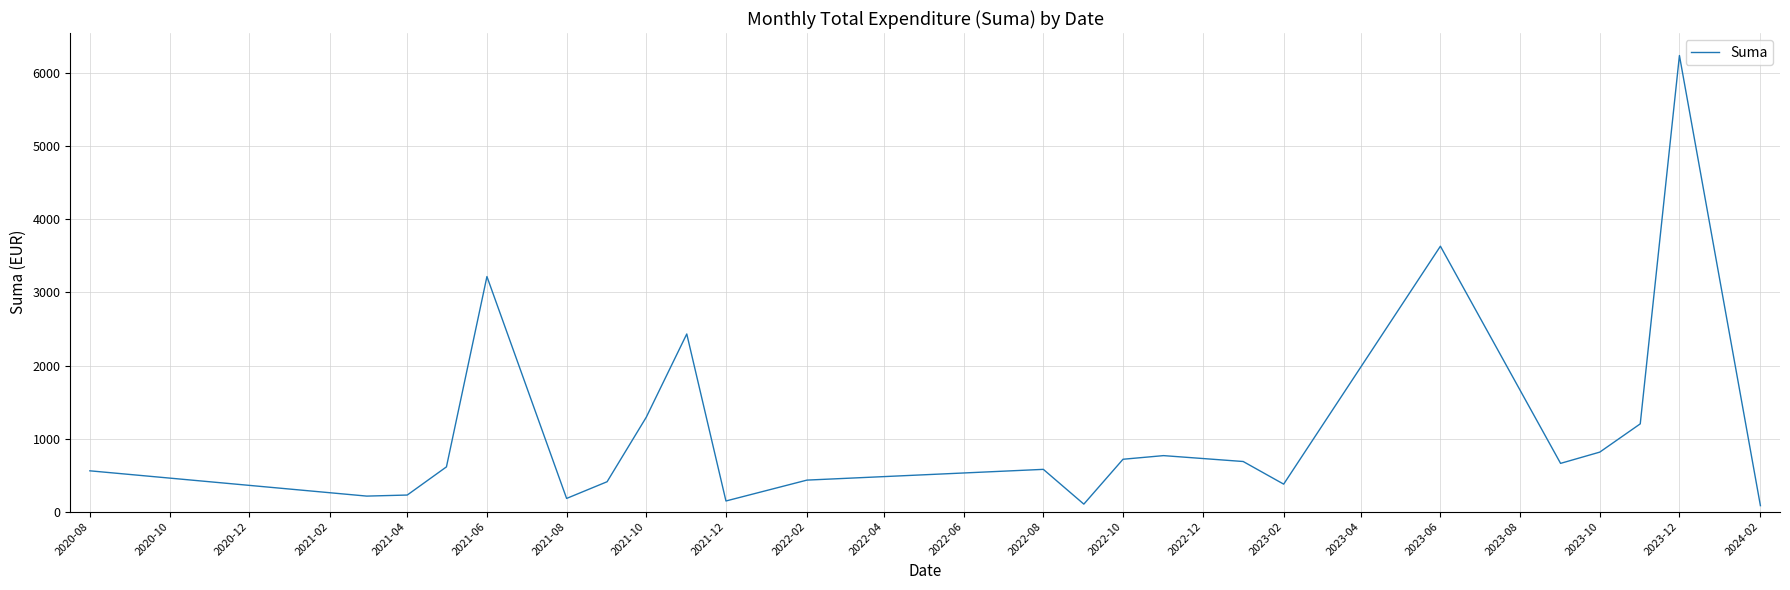

What is the average value?

1111.8